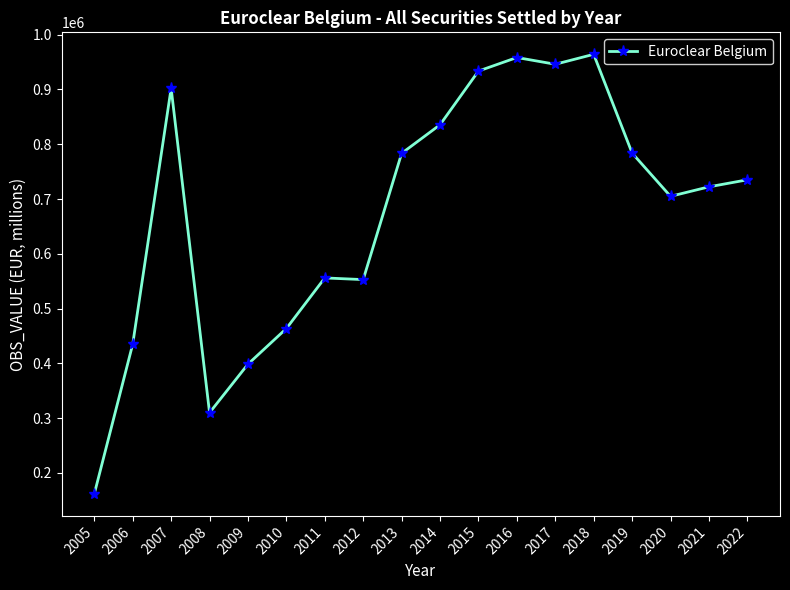

What is the approximate value at 2013, to the nearest 100?

783300